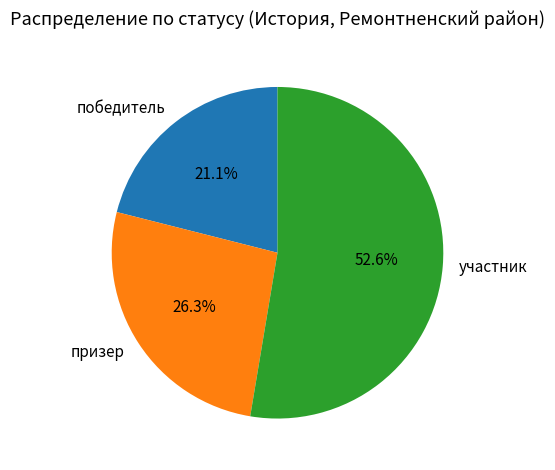

What portion of the pie excludes участник?

47.4%